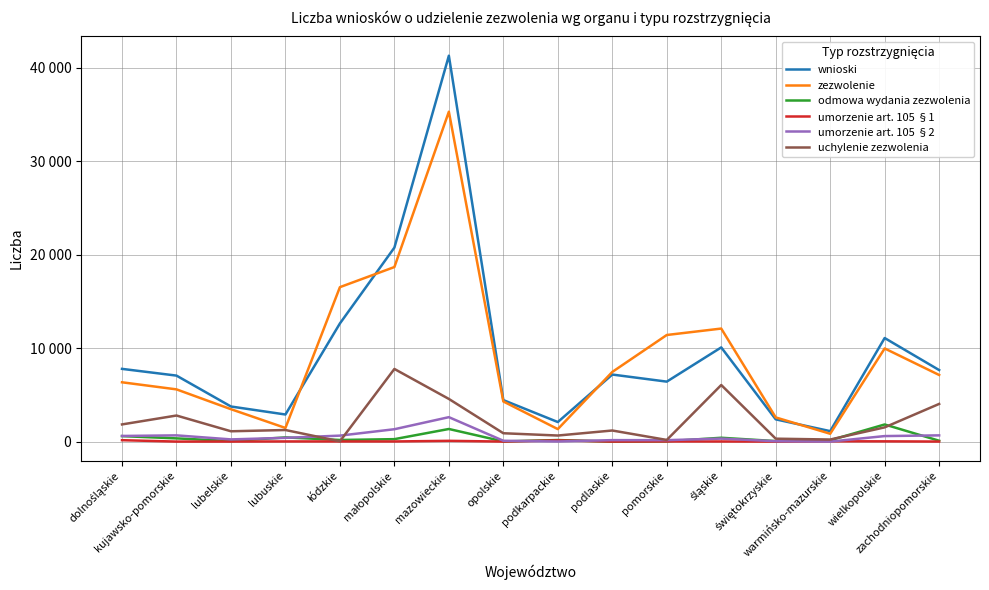

Does the chart display data point markers on the line(s)?

No